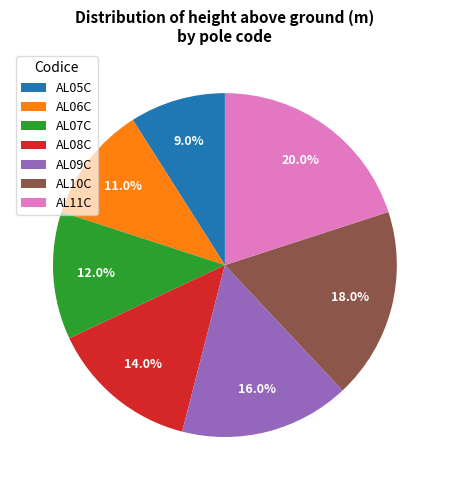

What percentage is the AL07C slice, to the nearest percent?

12%